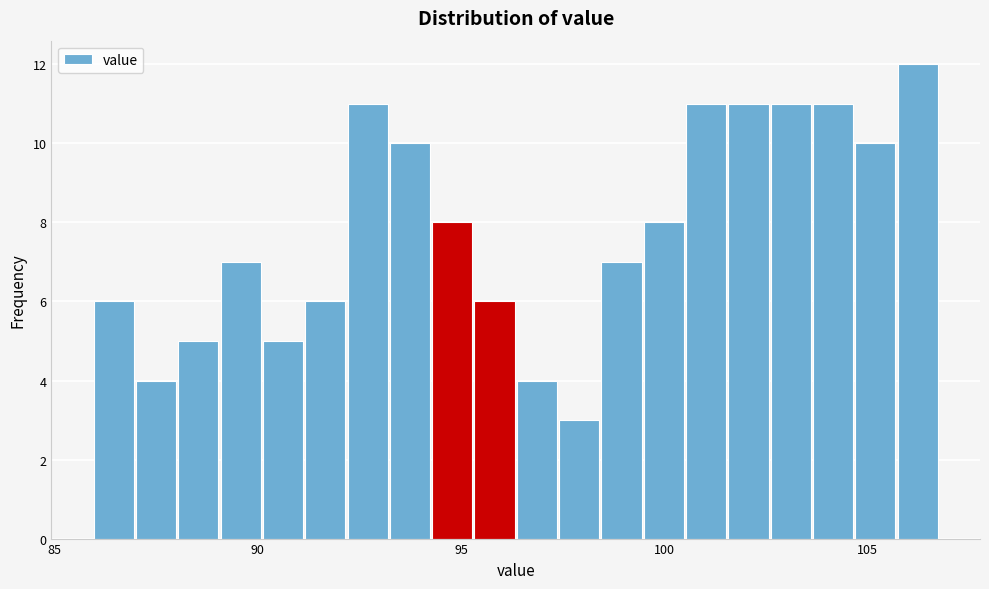

Around what value on the x-axis is the tallest bar? Give the approximate position of its centre, as read against the axis.

106.0